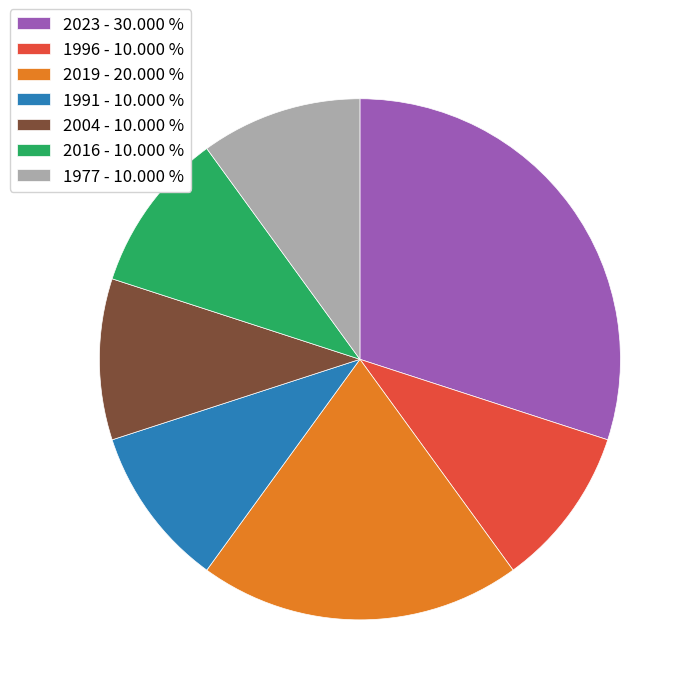

Which category has the biggest portion of the pie?

2023 - 30.000 %